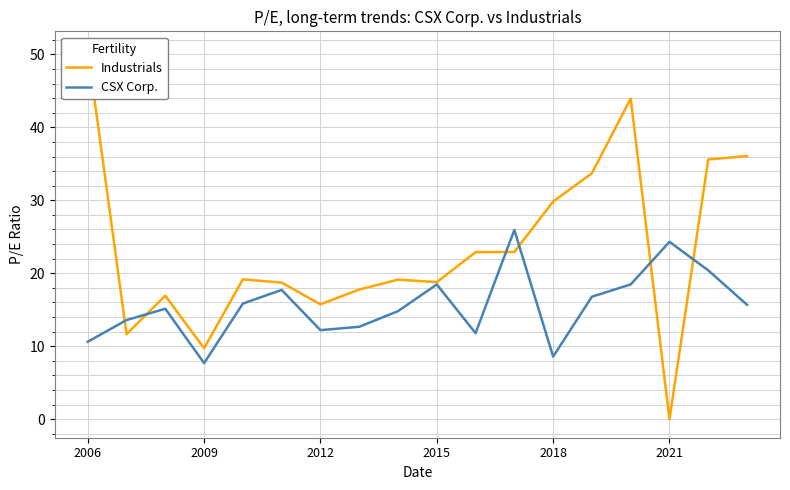

What is the lowest value of the CSX Corp. series?

7.7